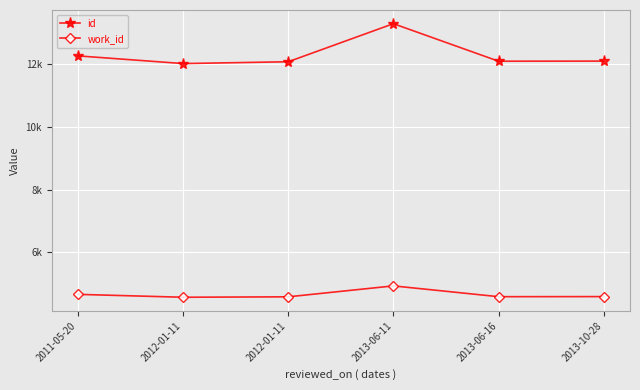

Is this an area chart (filled region under the line)?

No